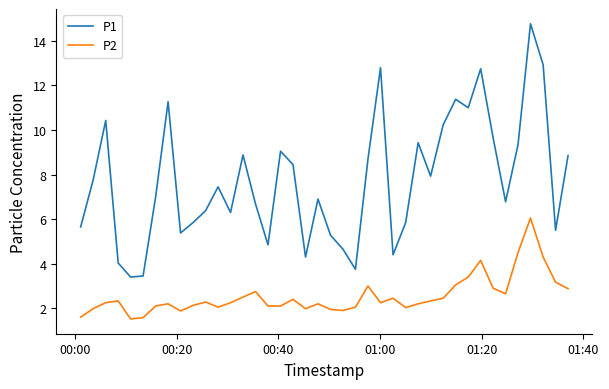

What is the difference between the maximum and minimum values in the P2 series?

4.5